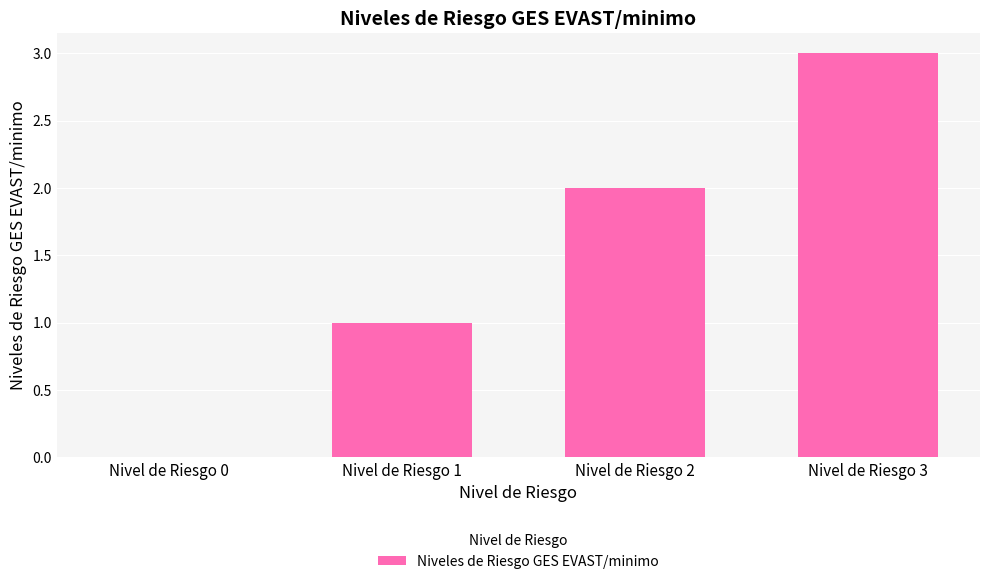

How many positive values are there?

3